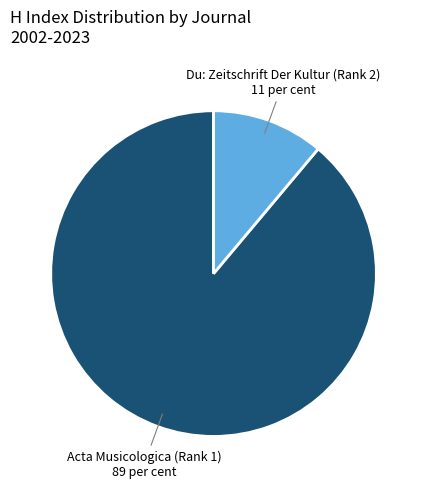

Is there a majority slice in this chart?

Yes